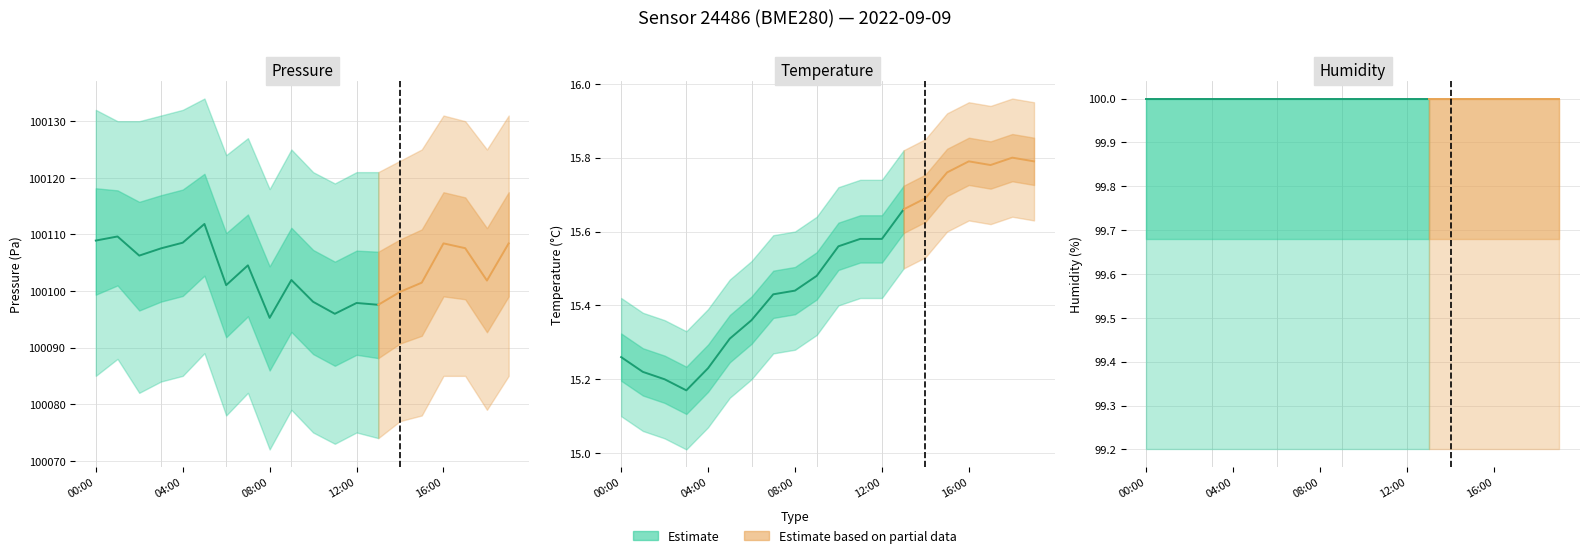

Which category has the lowest value in the humidity series?

00:00